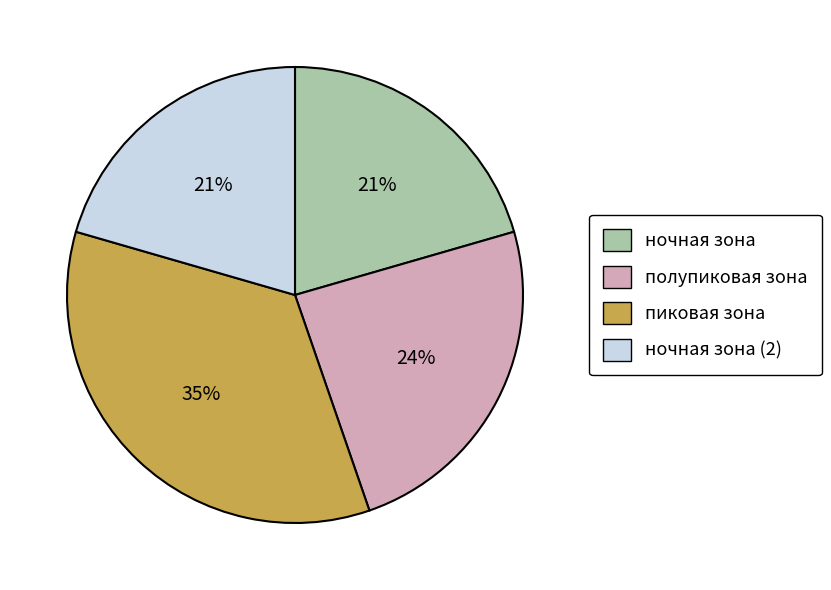

Is there any slice that represents more than half of the pie?

No